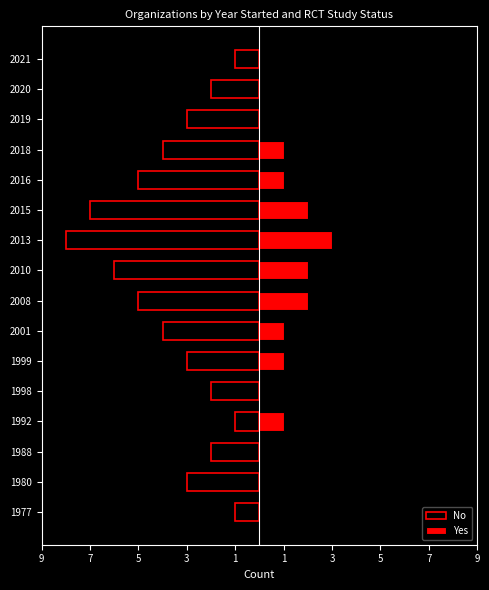

What value does the Yes series have at 2015?

2